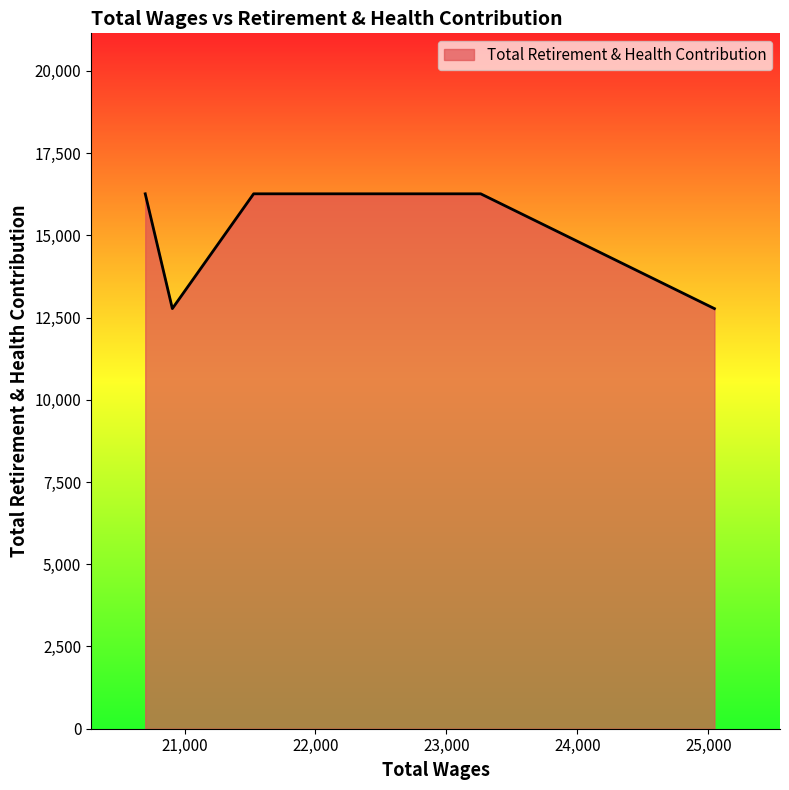

What is the greatest value displayed?

16263